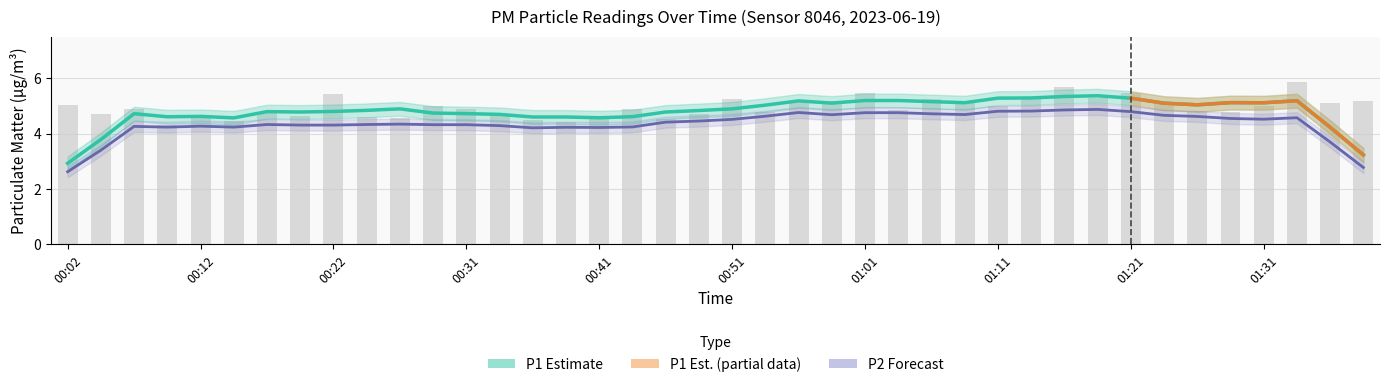

Is it true that the value at 00:46 is 8.0?

False